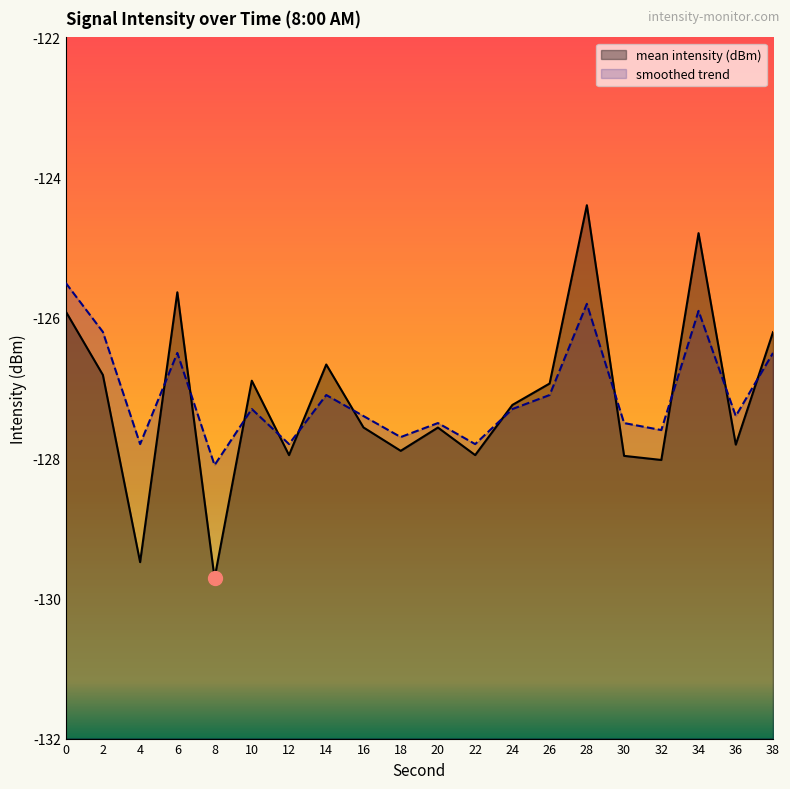

True or false: smoothed trend and mean intensity (dBm) cross at least once.

True